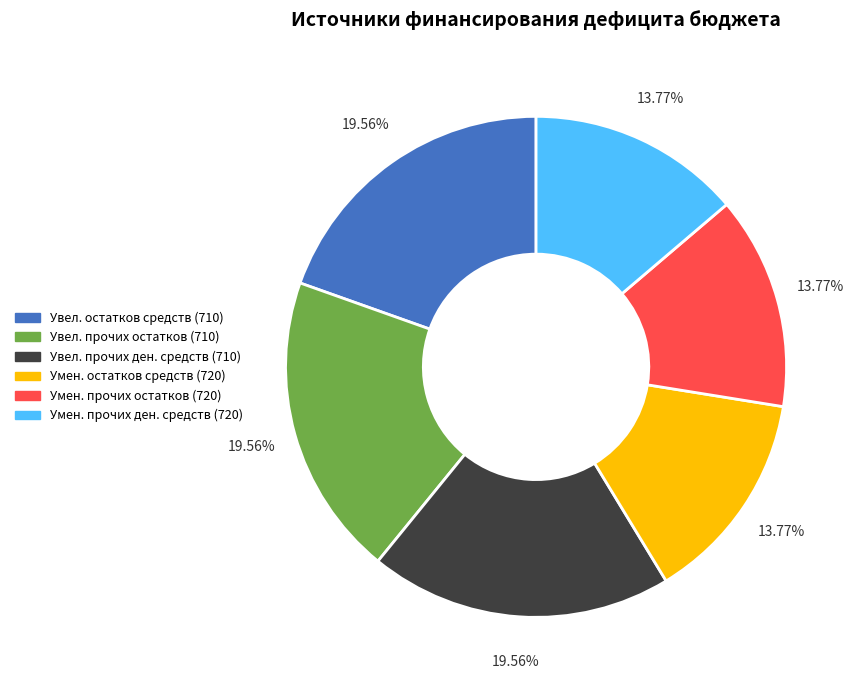

How many slices are in this pie chart?

6